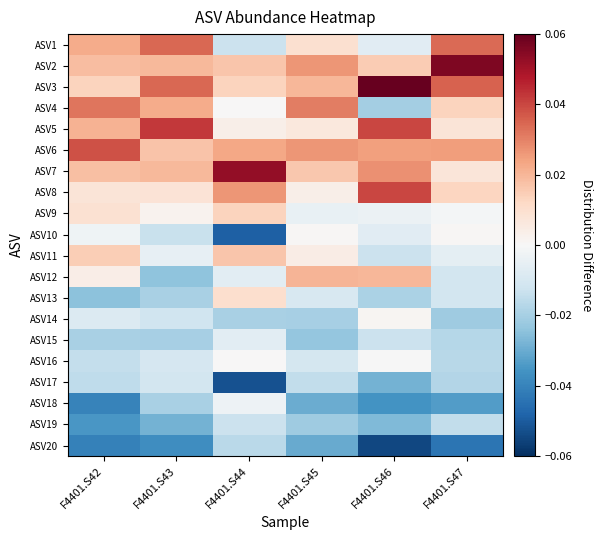

Reading left to right, transcribe all the data shown in this chart.

ASV1: F4401.S42=0.0	F4401.S43=0.0	F4401.S44=-0.0	F4401.S45=0.0	F4401.S46=-0.0	F4401.S47=0.0
ASV2: F4401.S42=0.0	F4401.S43=0.0	F4401.S44=0.0	F4401.S45=0.0	F4401.S46=0.0	F4401.S47=0.1
ASV3: F4401.S42=0.0	F4401.S43=0.0	F4401.S44=0.0	F4401.S45=0.0	F4401.S46=0.1	F4401.S47=0.0
ASV4: F4401.S42=0.0	F4401.S43=0.0	F4401.S44=0.0	F4401.S45=0.0	F4401.S46=-0.0	F4401.S47=0.0
ASV5: F4401.S42=0.0	F4401.S43=0.0	F4401.S44=0.0	F4401.S45=0.0	F4401.S46=0.0	F4401.S47=0.0
ASV6: F4401.S42=0.0	F4401.S43=0.0	F4401.S44=0.0	F4401.S45=0.0	F4401.S46=0.0	F4401.S47=0.0
ASV7: F4401.S42=0.0	F4401.S43=0.0	F4401.S44=0.1	F4401.S45=0.0	F4401.S46=0.0	F4401.S47=0.0
ASV8: F4401.S42=0.0	F4401.S43=0.0	F4401.S44=0.0	F4401.S45=0.0	F4401.S46=0.0	F4401.S47=0.0
ASV9: F4401.S42=0.0	F4401.S43=0.0	F4401.S44=0.0	F4401.S45=-0.0	F4401.S46=-0.0	F4401.S47=-0.0
ASV10: F4401.S42=-0.0	F4401.S43=-0.0	F4401.S44=-0.0	F4401.S45=0.0	F4401.S46=-0.0	F4401.S47=0.0
ASV11: F4401.S42=0.0	F4401.S43=-0.0	F4401.S44=0.0	F4401.S45=0.0	F4401.S46=-0.0	F4401.S47=-0.0
ASV12: F4401.S42=0.0	F4401.S43=-0.0	F4401.S44=-0.0	F4401.S45=0.0	F4401.S46=0.0	F4401.S47=-0.0
ASV13: F4401.S42=-0.0	F4401.S43=-0.0	F4401.S44=0.0	F4401.S45=-0.0	F4401.S46=-0.0	F4401.S47=-0.0
ASV14: F4401.S42=-0.0	F4401.S43=-0.0	F4401.S44=-0.0	F4401.S45=-0.0	F4401.S46=0.0	F4401.S47=-0.0
ASV15: F4401.S42=-0.0	F4401.S43=-0.0	F4401.S44=-0.0	F4401.S45=-0.0	F4401.S46=-0.0	F4401.S47=-0.0
ASV16: F4401.S42=-0.0	F4401.S43=-0.0	F4401.S44=0.0	F4401.S45=-0.0	F4401.S46=-0.0	F4401.S47=-0.0
ASV17: F4401.S42=-0.0	F4401.S43=-0.0	F4401.S44=-0.1	F4401.S45=-0.0	F4401.S46=-0.0	F4401.S47=-0.0
ASV18: F4401.S42=-0.0	F4401.S43=-0.0	F4401.S44=-0.0	F4401.S45=-0.0	F4401.S46=-0.0	F4401.S47=-0.0
ASV19: F4401.S42=-0.0	F4401.S43=-0.0	F4401.S44=-0.0	F4401.S45=-0.0	F4401.S46=-0.0	F4401.S47=-0.0
ASV20: F4401.S42=-0.0	F4401.S43=-0.0	F4401.S44=-0.0	F4401.S45=-0.0	F4401.S46=-0.1	F4401.S47=-0.0